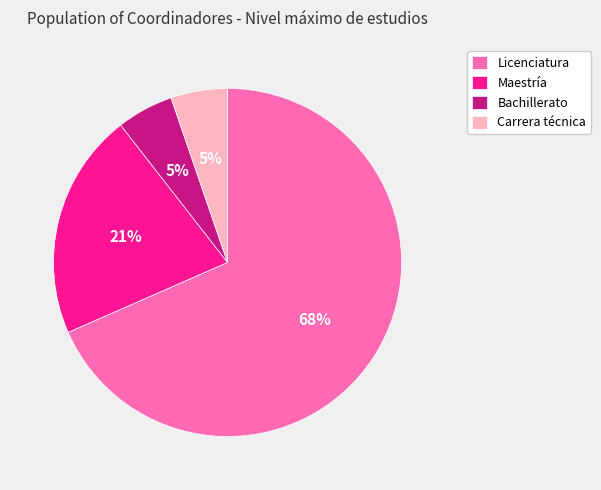

To the nearest percent, what percentage of the pie is Bachillerato?

5%